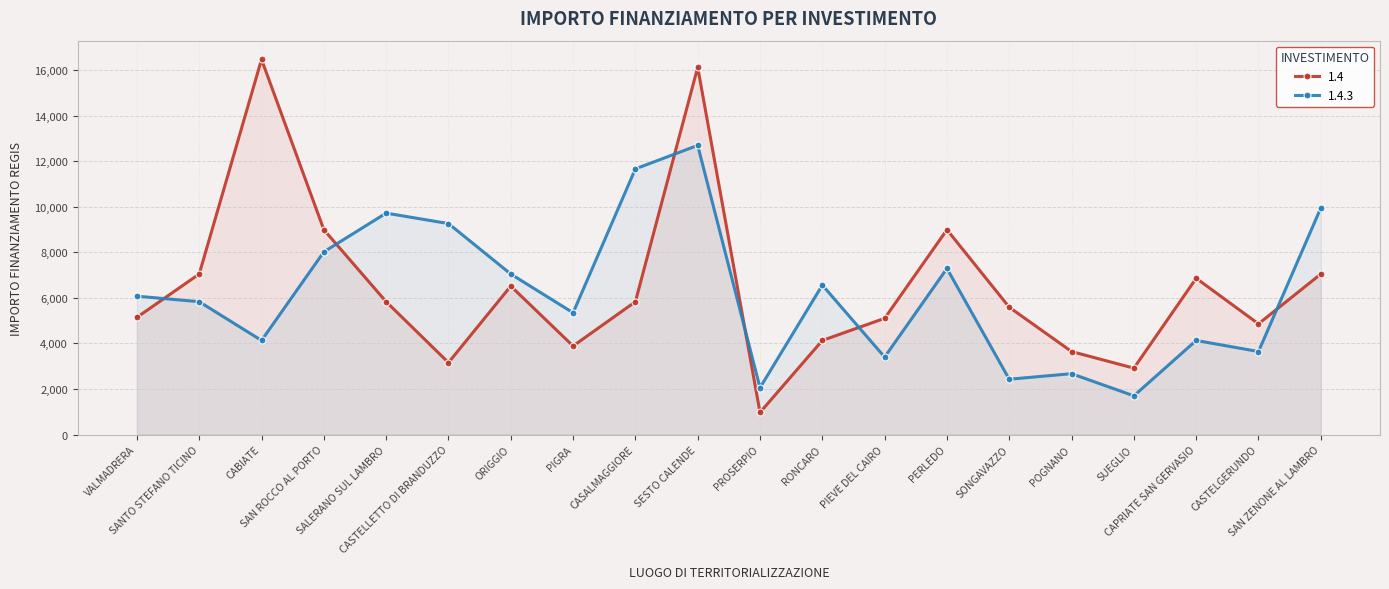

How many lines are shown in the chart?

2